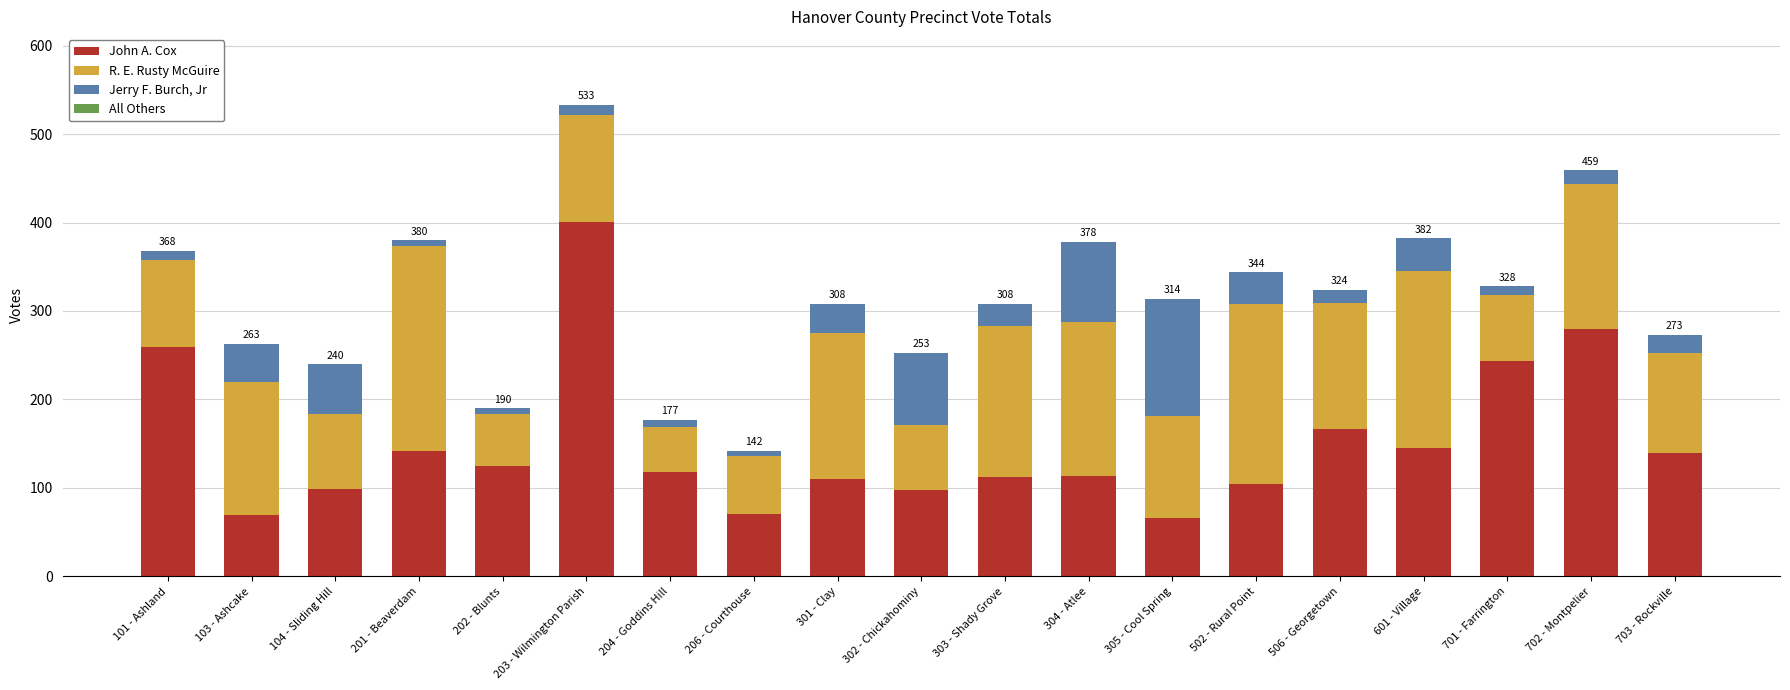

What is the lowest value of the John A. Cox series?

66